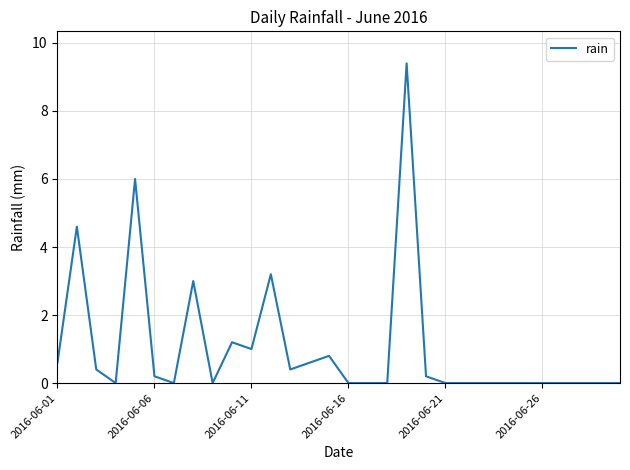

What is the greatest value displayed?

9.4